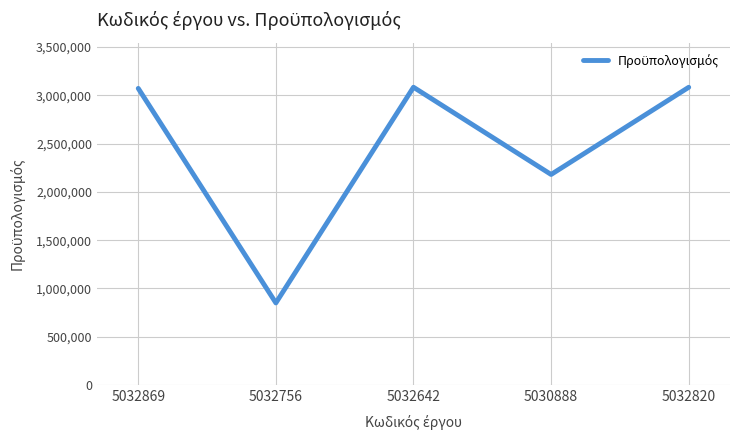

What is the average value?

2453424